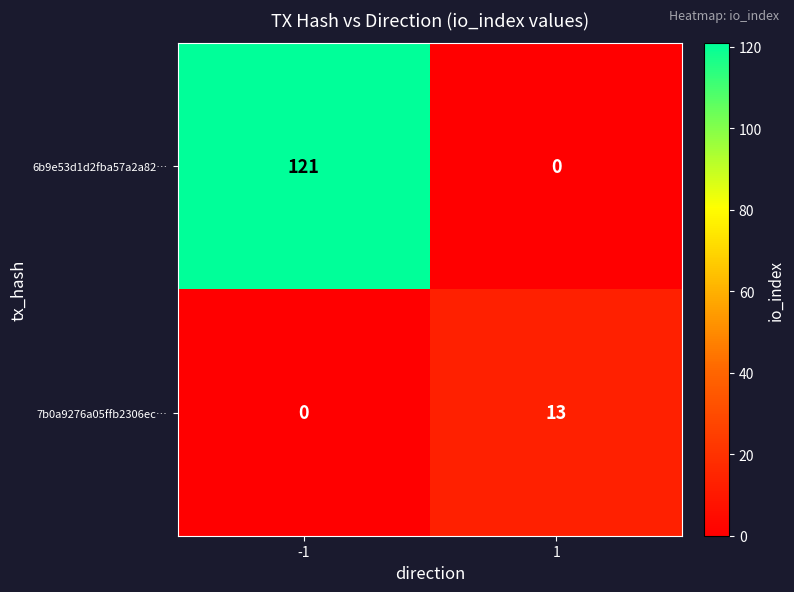

Is it true that 7b0a9276a05ffb2306ec… equals 7 at 1?

False